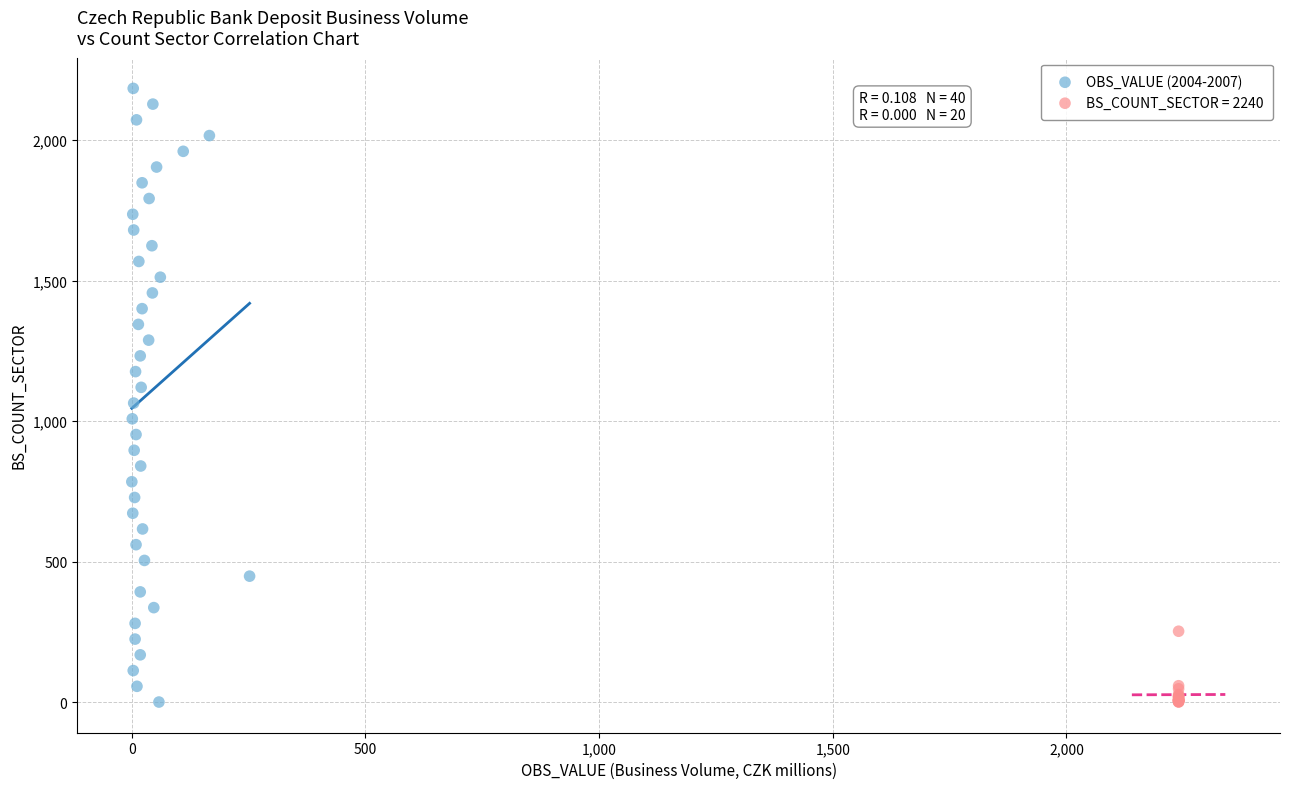

Which series contains the highest Y value?

OBS_VALUE (2004-2007)